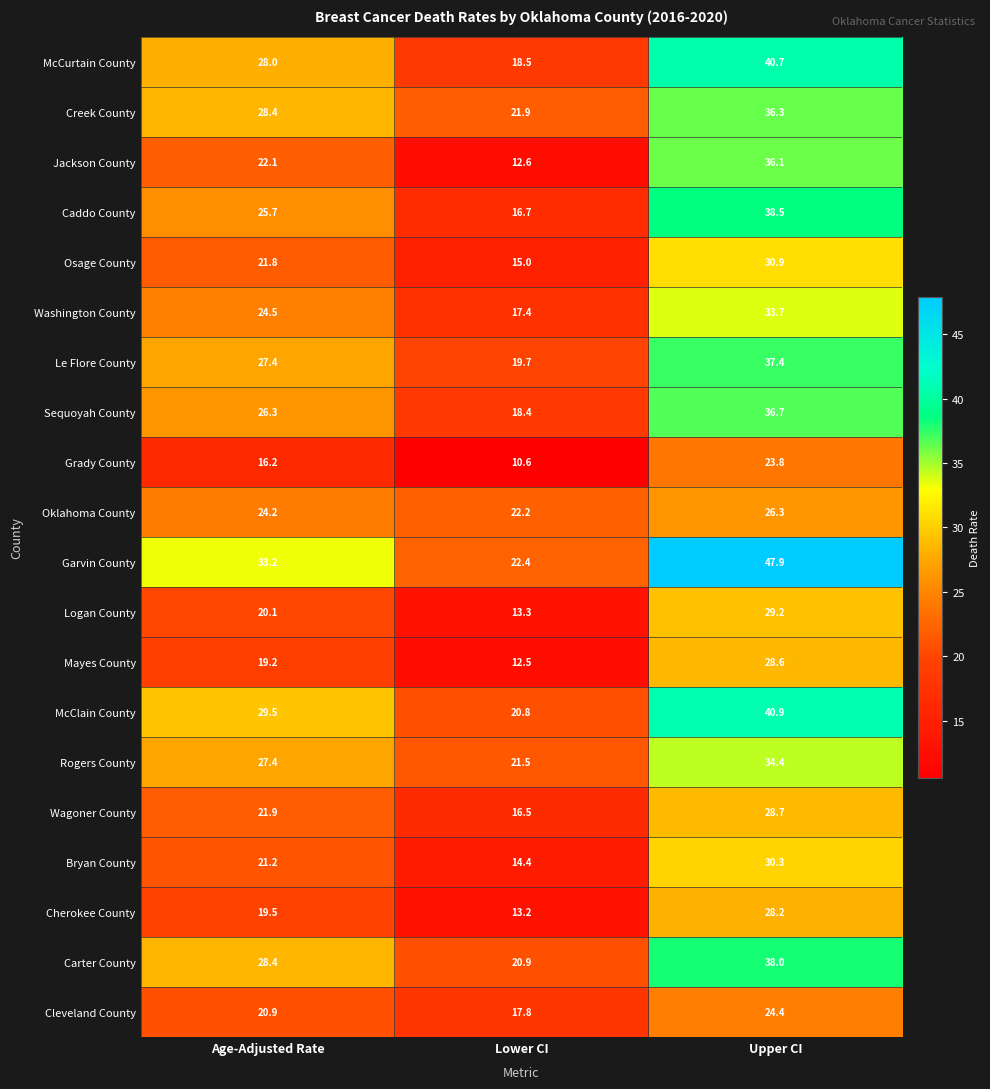

At which label is Wagoner County closest to 22?

Age-Adjusted Rate